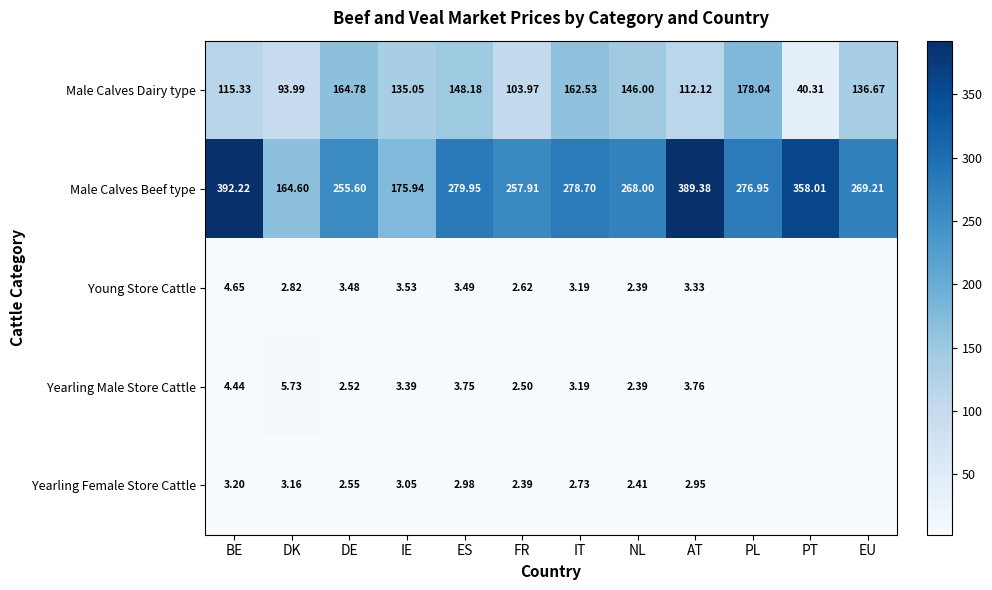

Is it true that Male Calves Dairy type equals 13.4 at PT?

False